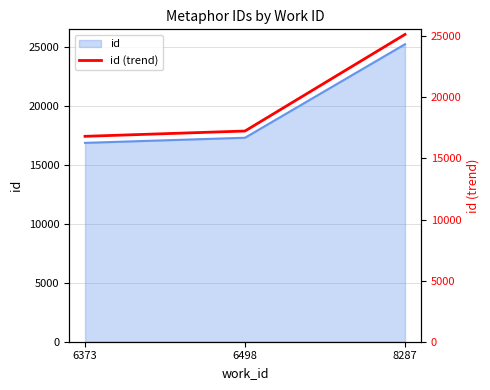

At which label does the data first exceed 17247?

6498